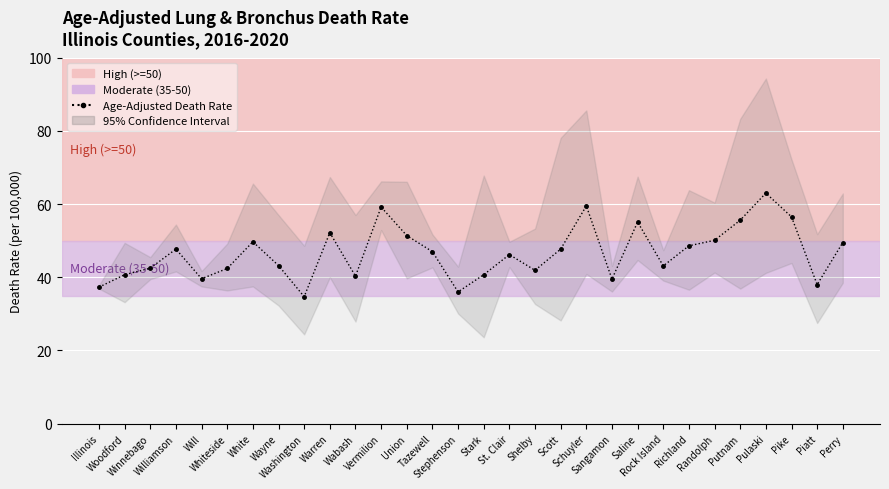

What is the label of the 12th point from the left?

Vermilion